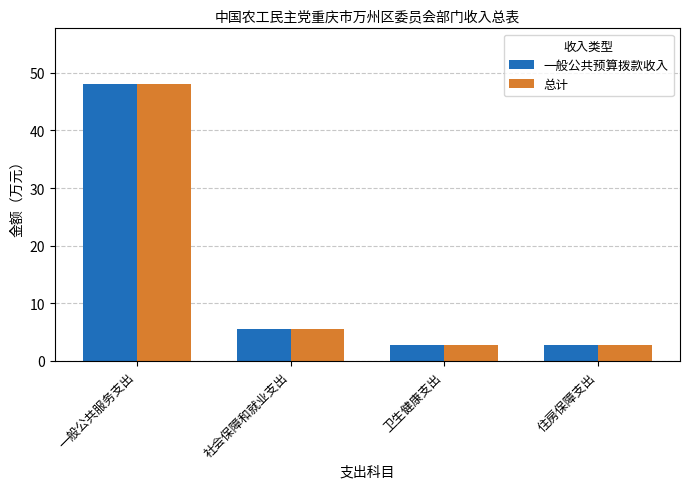

Where is 一般公共预算拨款收入 nearest to the value 25?

社会保障和就业支出